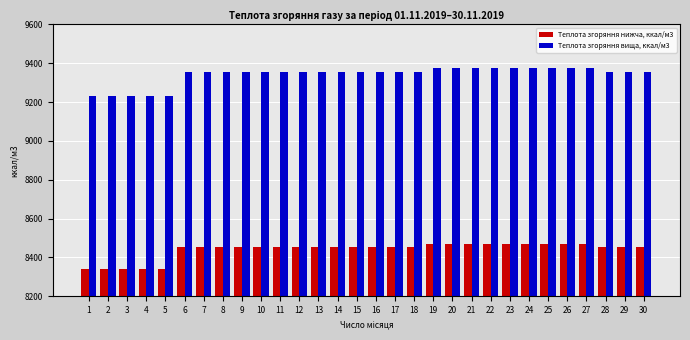

What value does the Теплота згоряння вища, ккал/м3 series have at 14?

9354.9